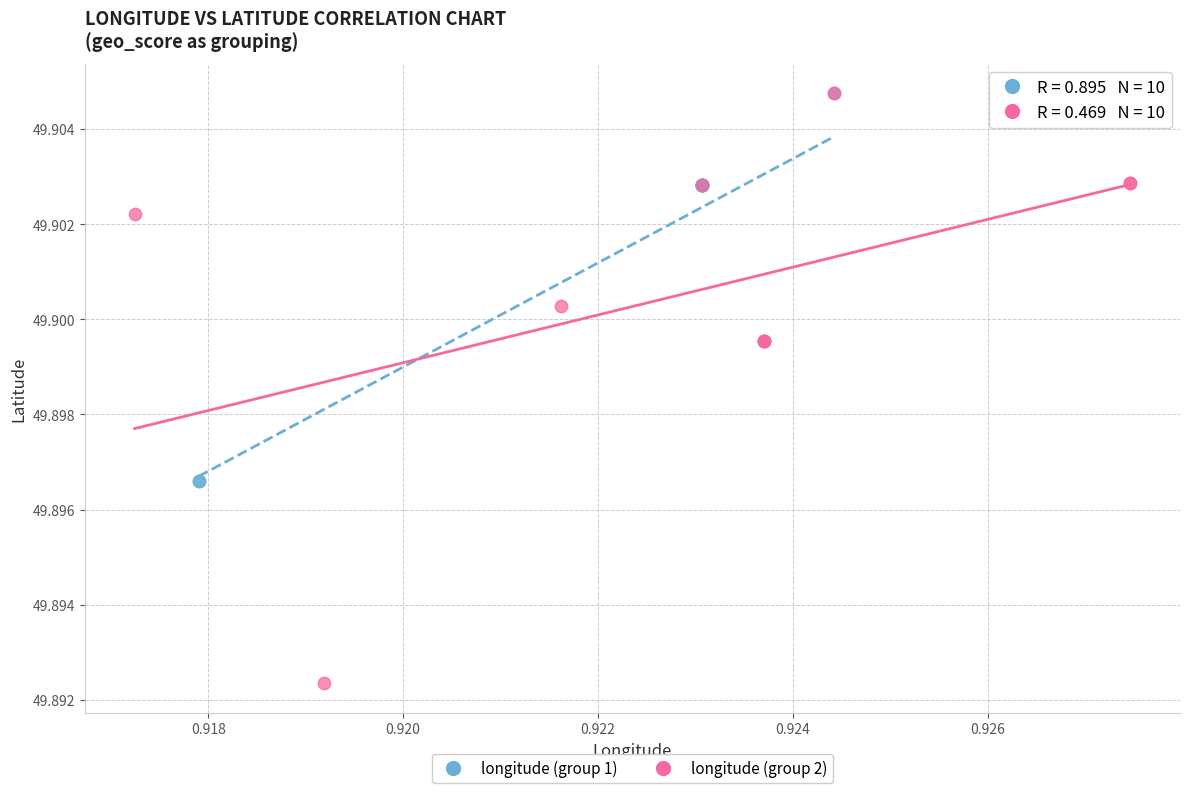

Which series reaches the minimum Y coordinate?

longitude (group 2)